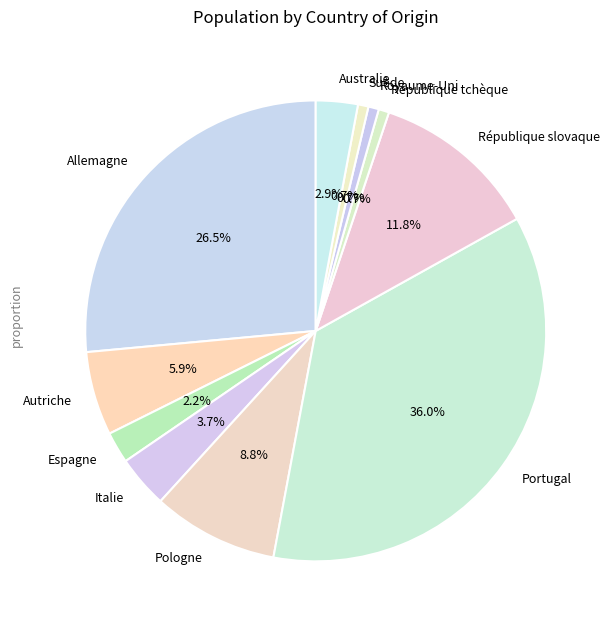

Which has a higher value, République slovaque or Australie?

République slovaque